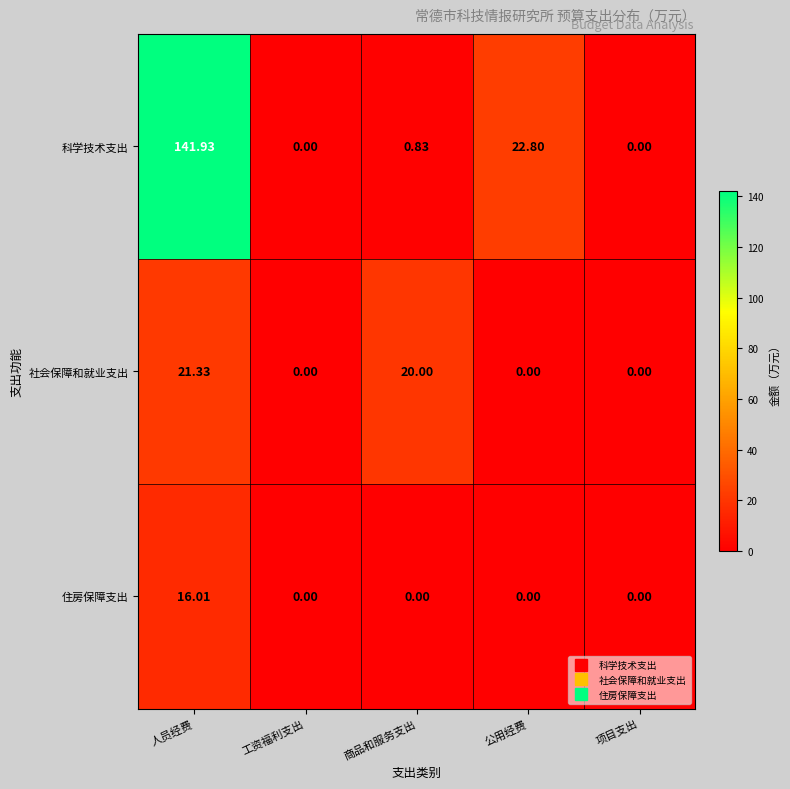

At which label is 科学技术支出 closest to 70?

公用经费